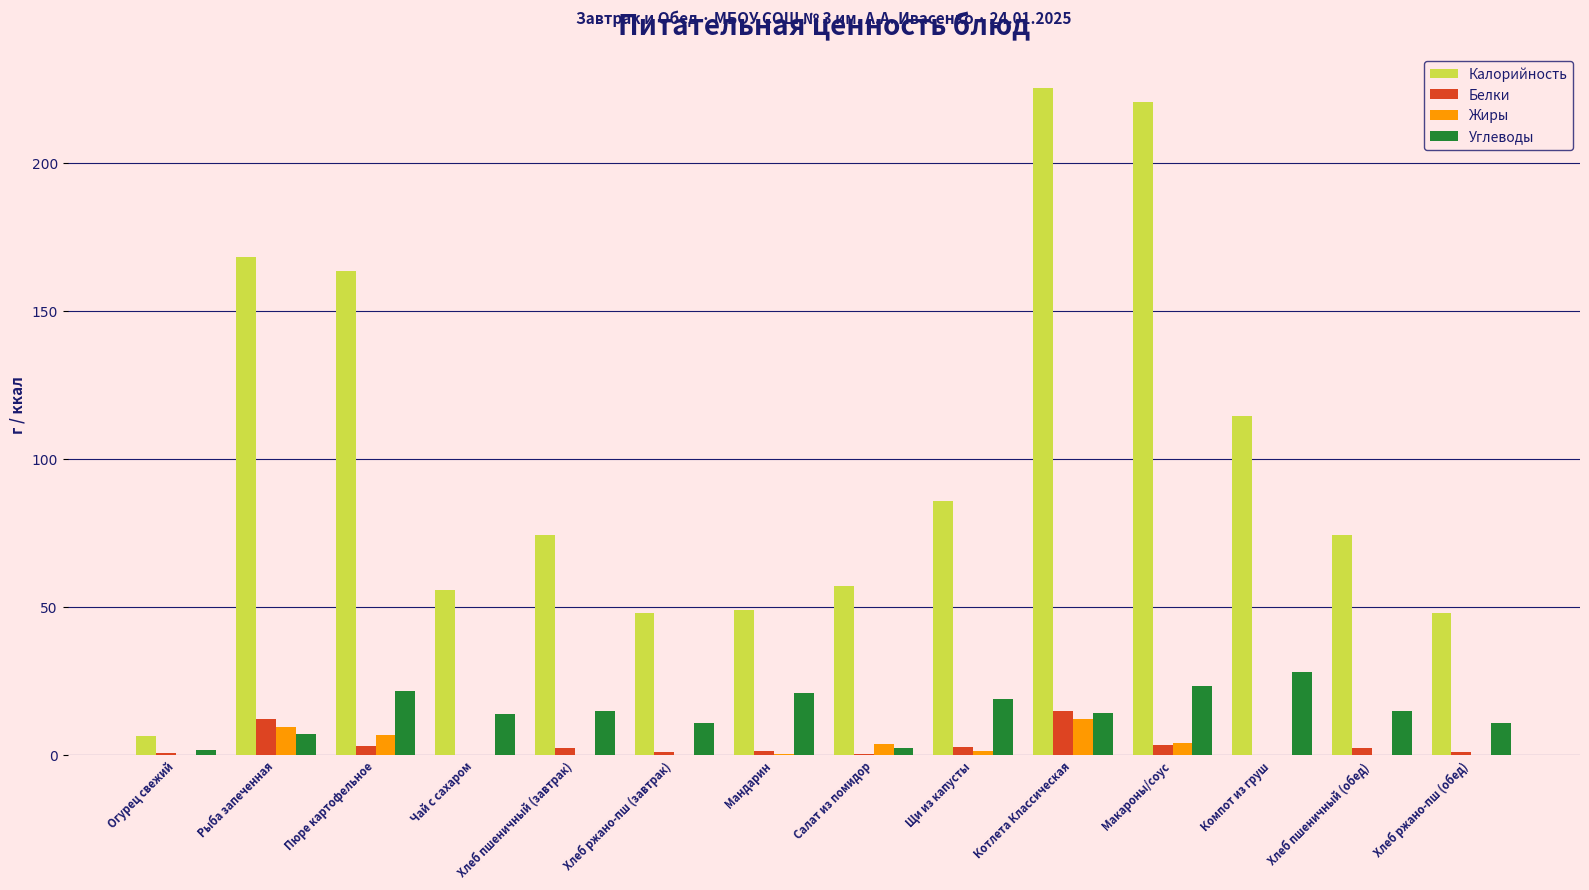

What is the sum of the Углеводы values at Салат из помидор and Хлеб ржано-пш (завтрак)?

13.6